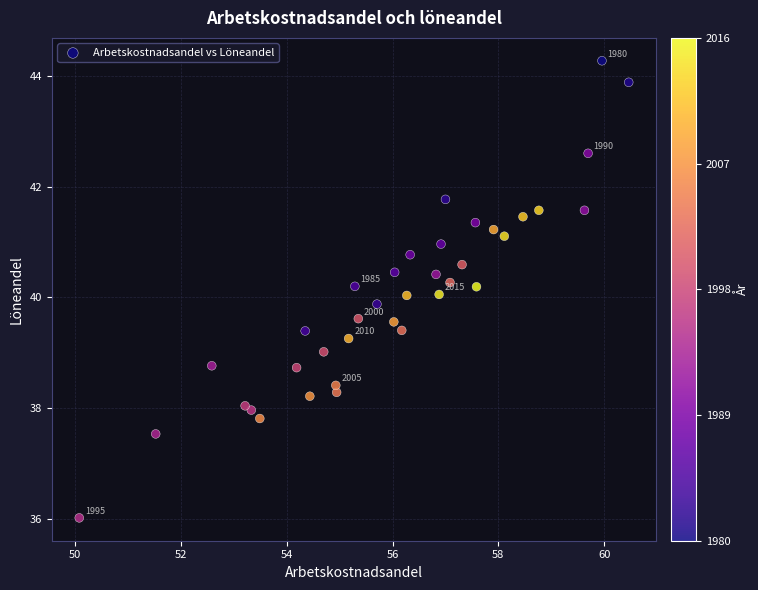

What is the range of X values (max minus min)?

10.4